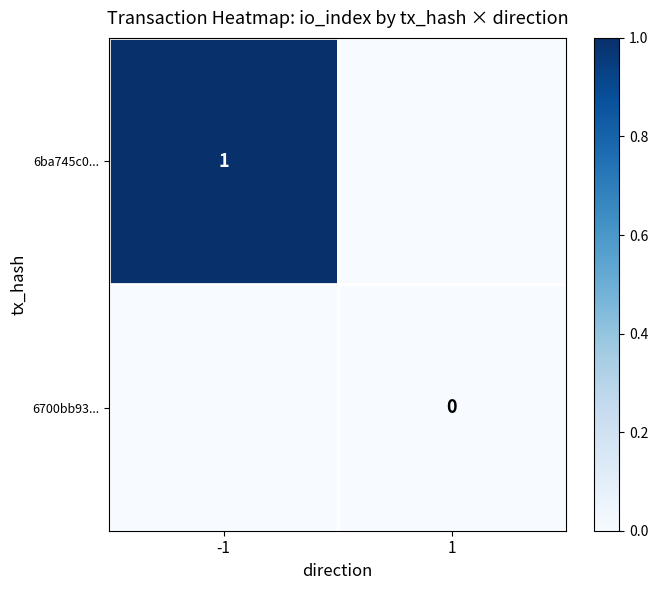

True or false: 6ba745c0... has a value of 0 at -1.

False